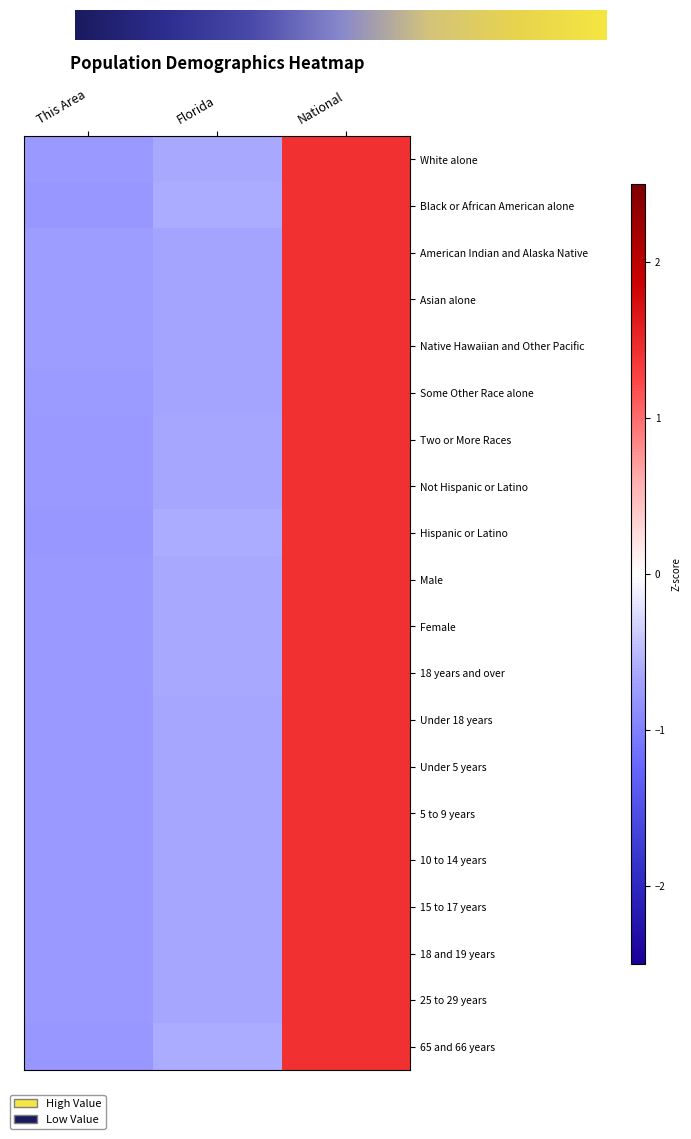

The Hispanic or Latino series shows -0.3 at This Area. True or false?

False